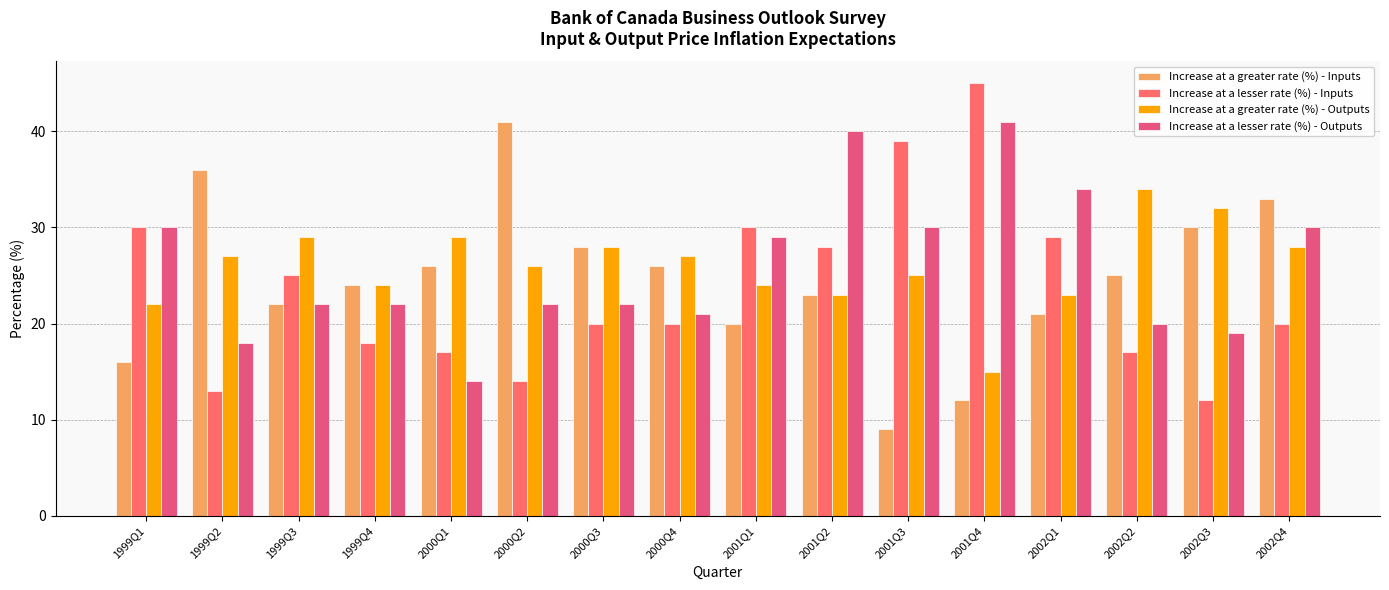

What are all the series names shown in the legend?

Increase at a greater rate (%) - Inputs, Increase at a lesser rate (%) - Inputs, Increase at a greater rate (%) - Outputs, Increase at a lesser rate (%) - Outputs